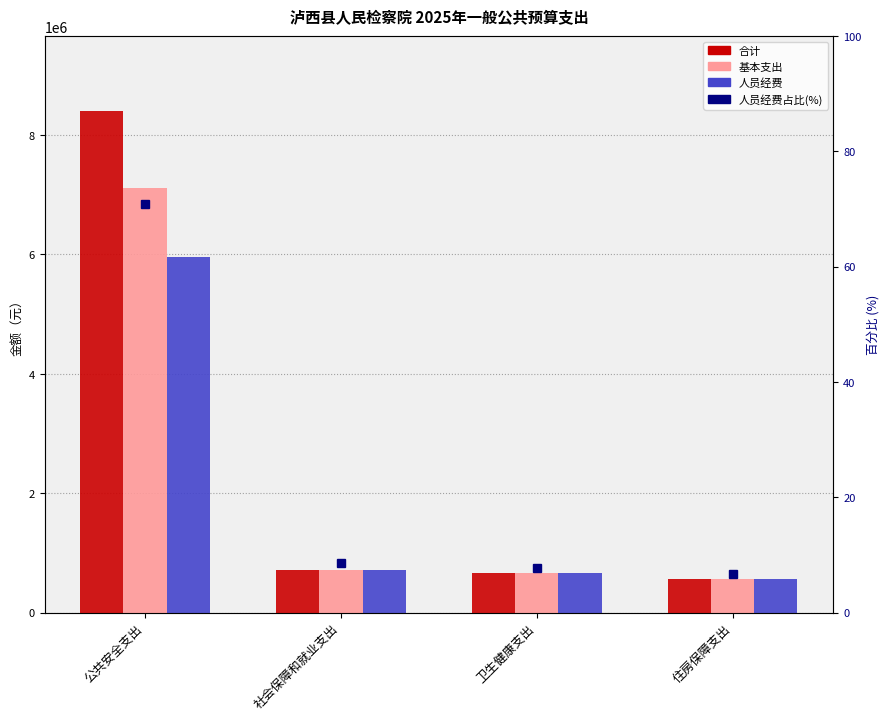

Which label corresponds to the smallest value in the chart?

住房保障支出